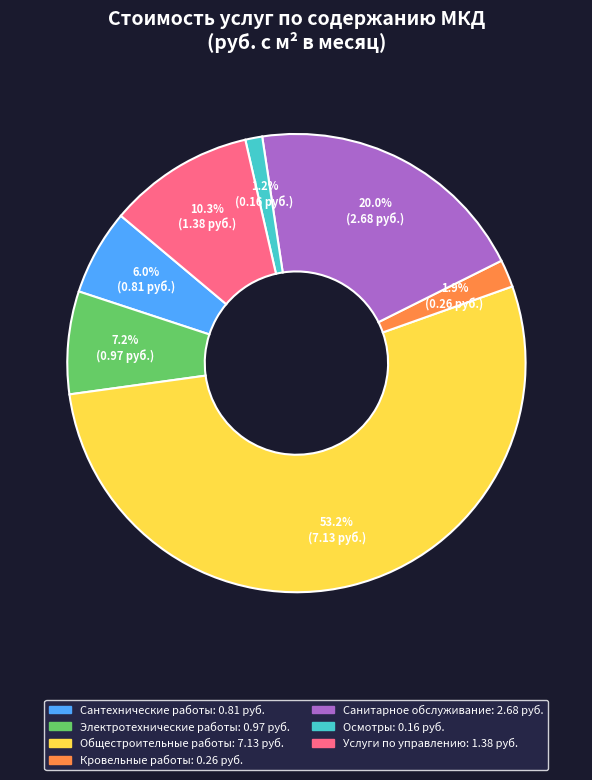

Is the sum of Услуги по управлению and Электротехнические работы greater than half?

No